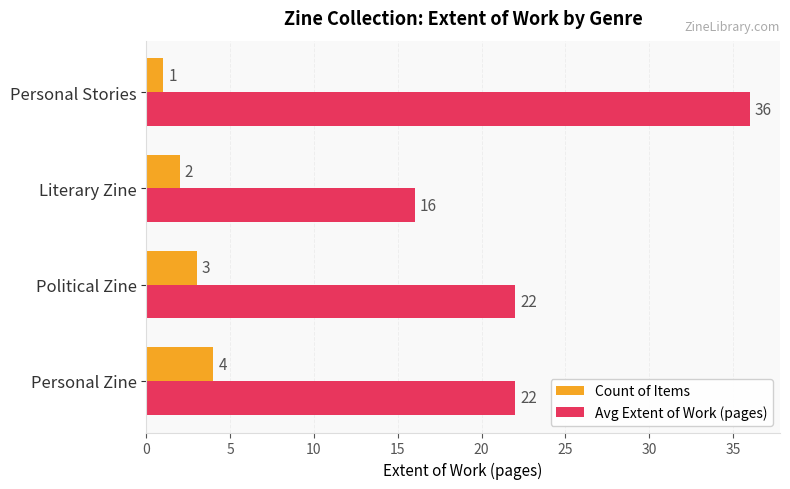

Which series has the largest range (max minus min)?

Avg Extent of Work (pages)